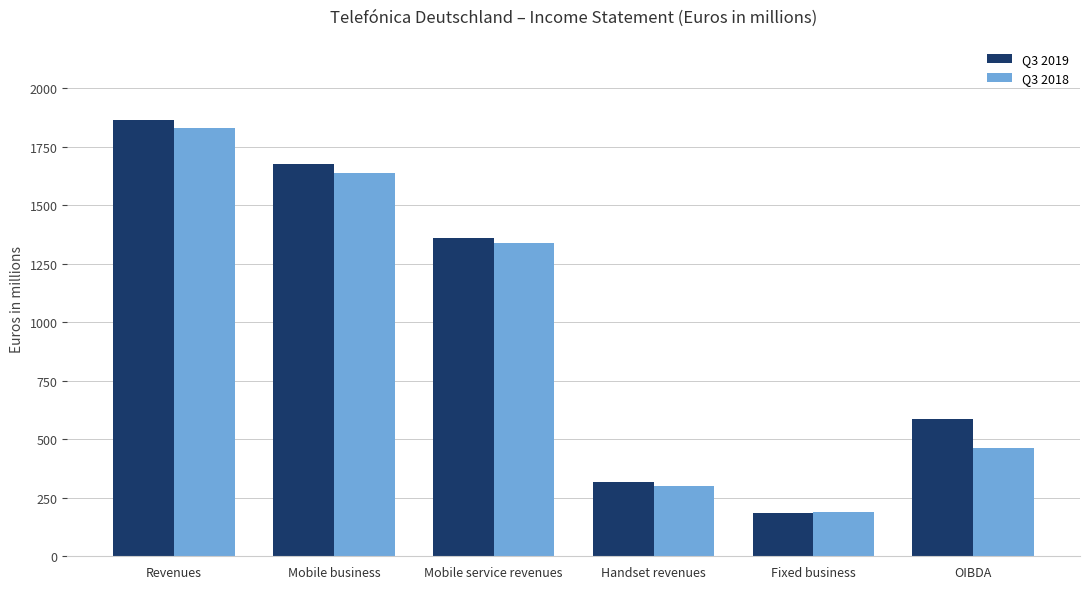

What is the label of the 2nd bar from the right?

Fixed business